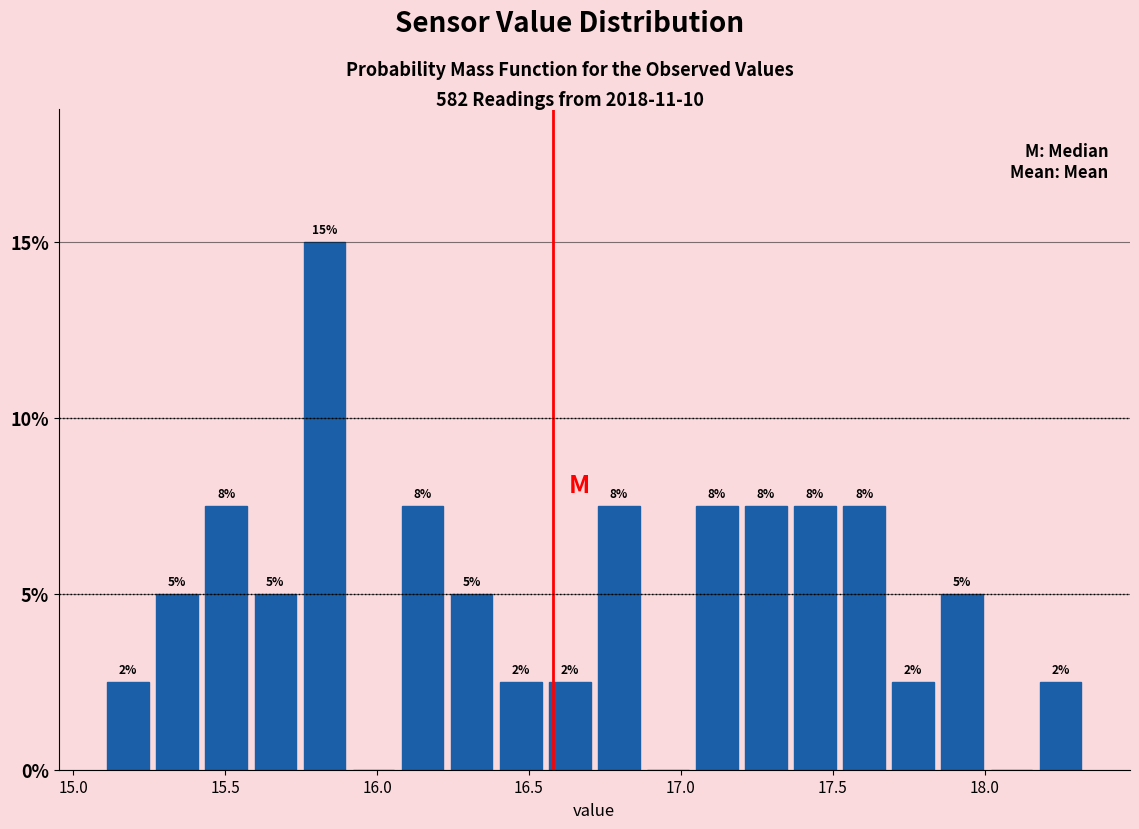

Read against the x-axis, roughly where is the centre of the tallest bar?

15.85